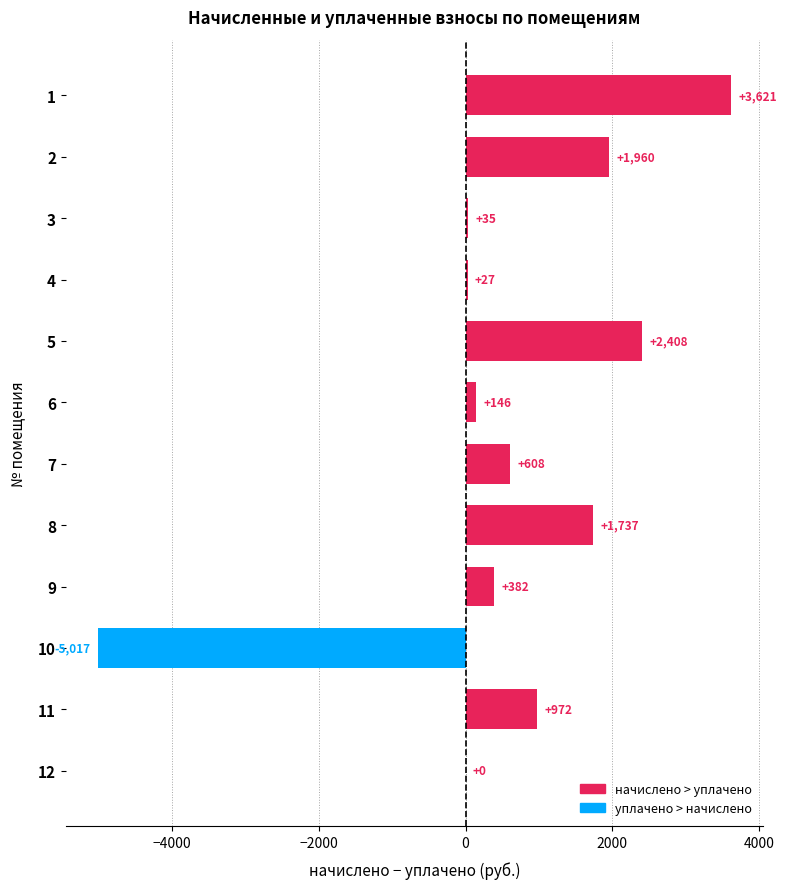

What is the maximum value shown in the chart?

3621.2